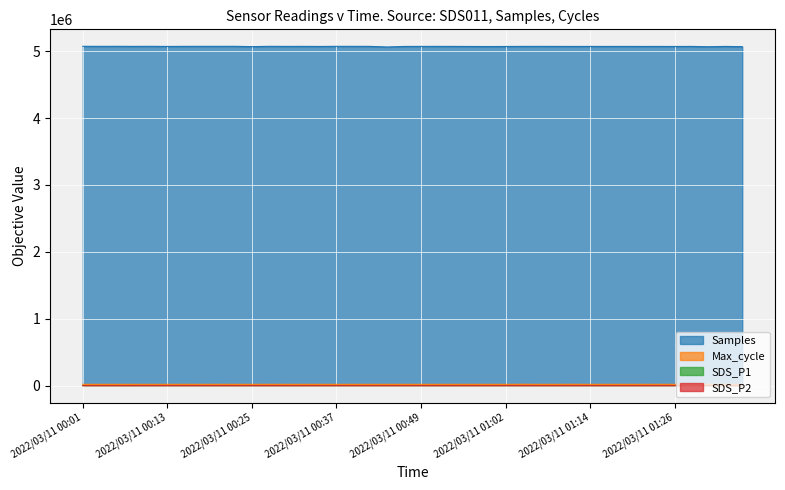

Count the number of categories in the chart.

40